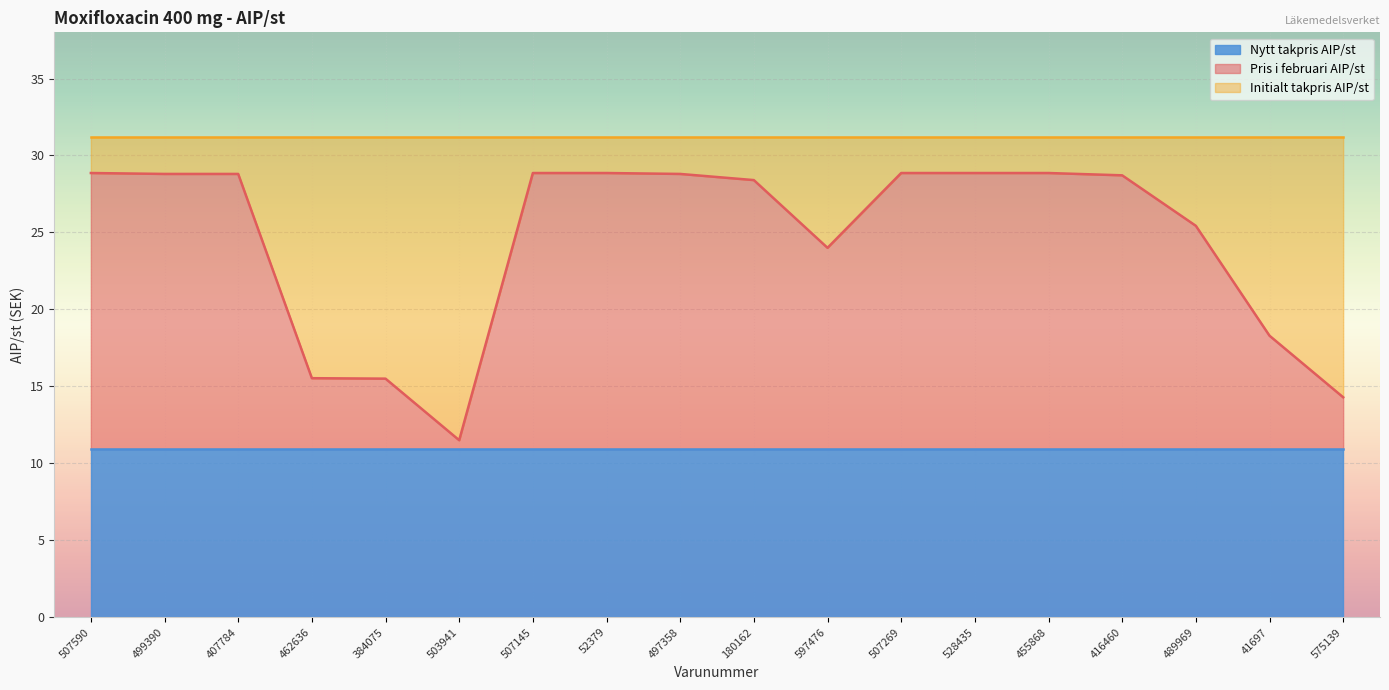

What is the highest value of the Nytt takpris AIP/st series?

10.9